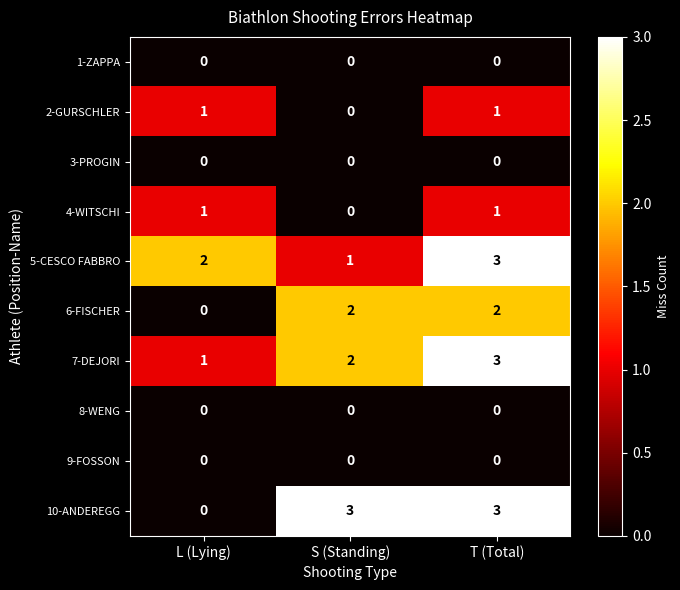

What is the maximum value shown in the chart?

3